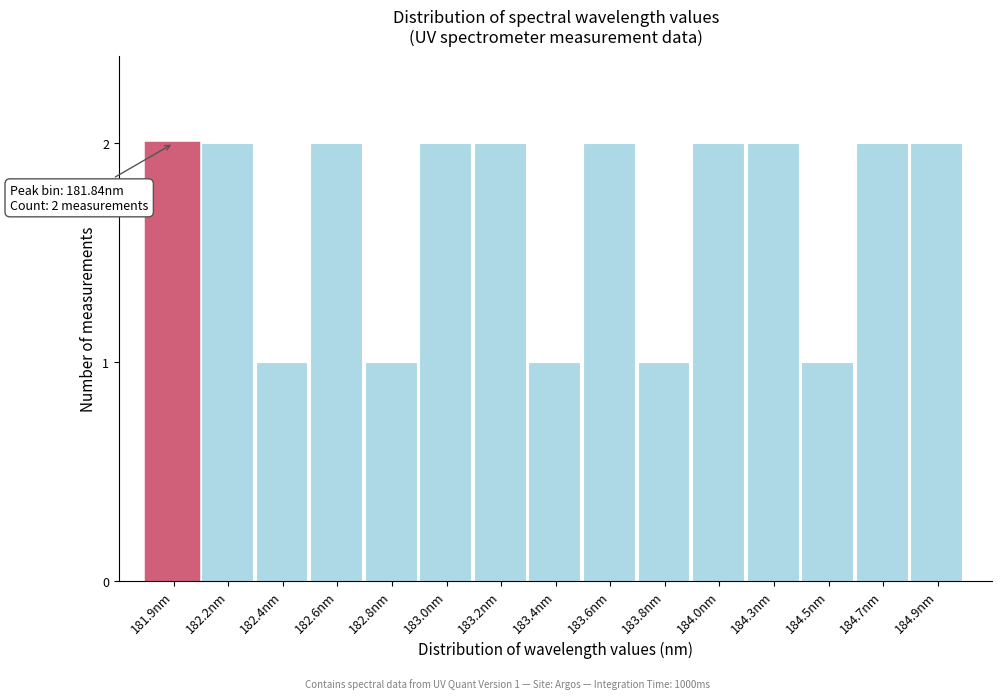

Reading right to left, what are all the values shown in this chart?

2	2	1	2	2	1	2	1	2	2	1	2	1	2	2